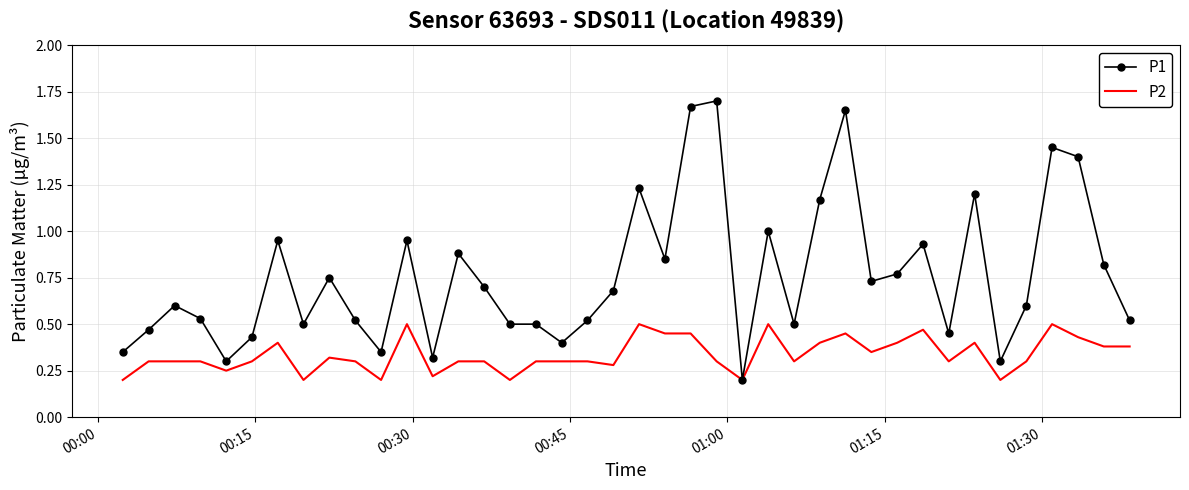

Which series has the largest total across all categories?

P1